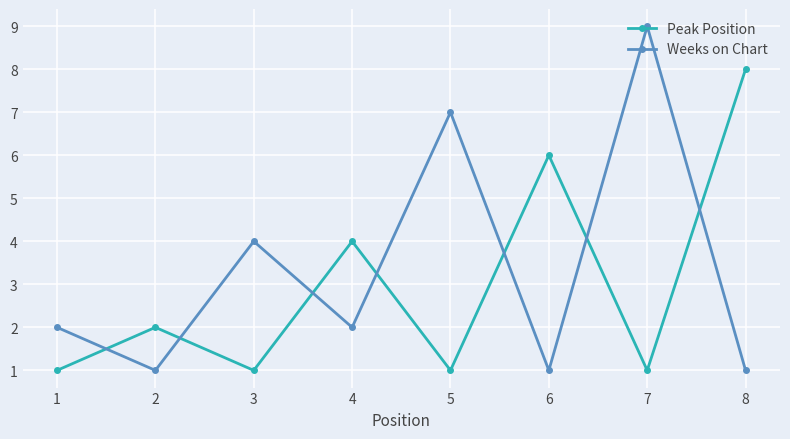

What is the greatest value displayed?

9